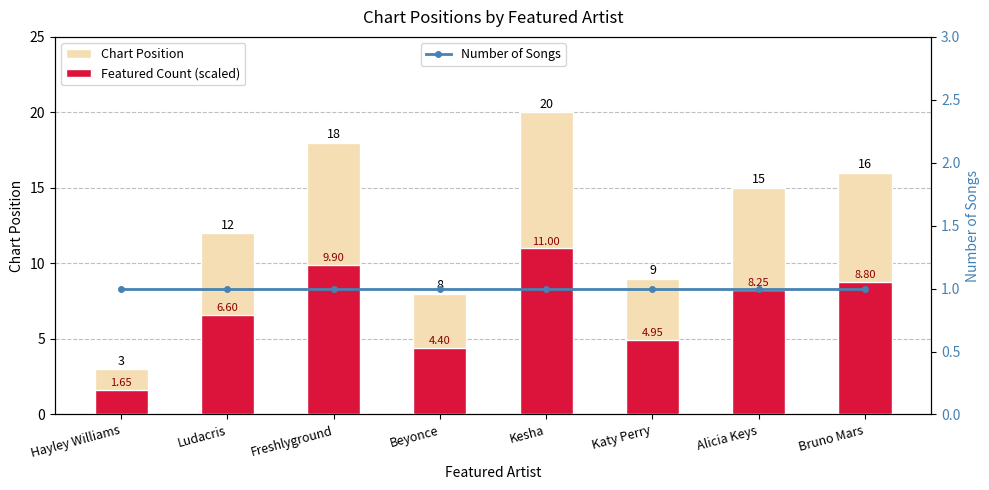

Reading left to right, list all the values displayed in this chart.

Chart Position: Hayley Williams=3.0	Ludacris=12.0	Freshlyground=18.0	Beyonce=8.0	Kesha=20.0	Katy Perry=9.0	Alicia Keys=15.0	Bruno Mars=16.0
Featured Count (scaled): Hayley Williams=1.7	Ludacris=6.6	Freshlyground=9.9	Beyonce=4.4	Kesha=11.0	Katy Perry=5.0	Alicia Keys=8.2	Bruno Mars=8.8
Number of Songs: Hayley Williams=1.0	Ludacris=1.0	Freshlyground=1.0	Beyonce=1.0	Kesha=1.0	Katy Perry=1.0	Alicia Keys=1.0	Bruno Mars=1.0